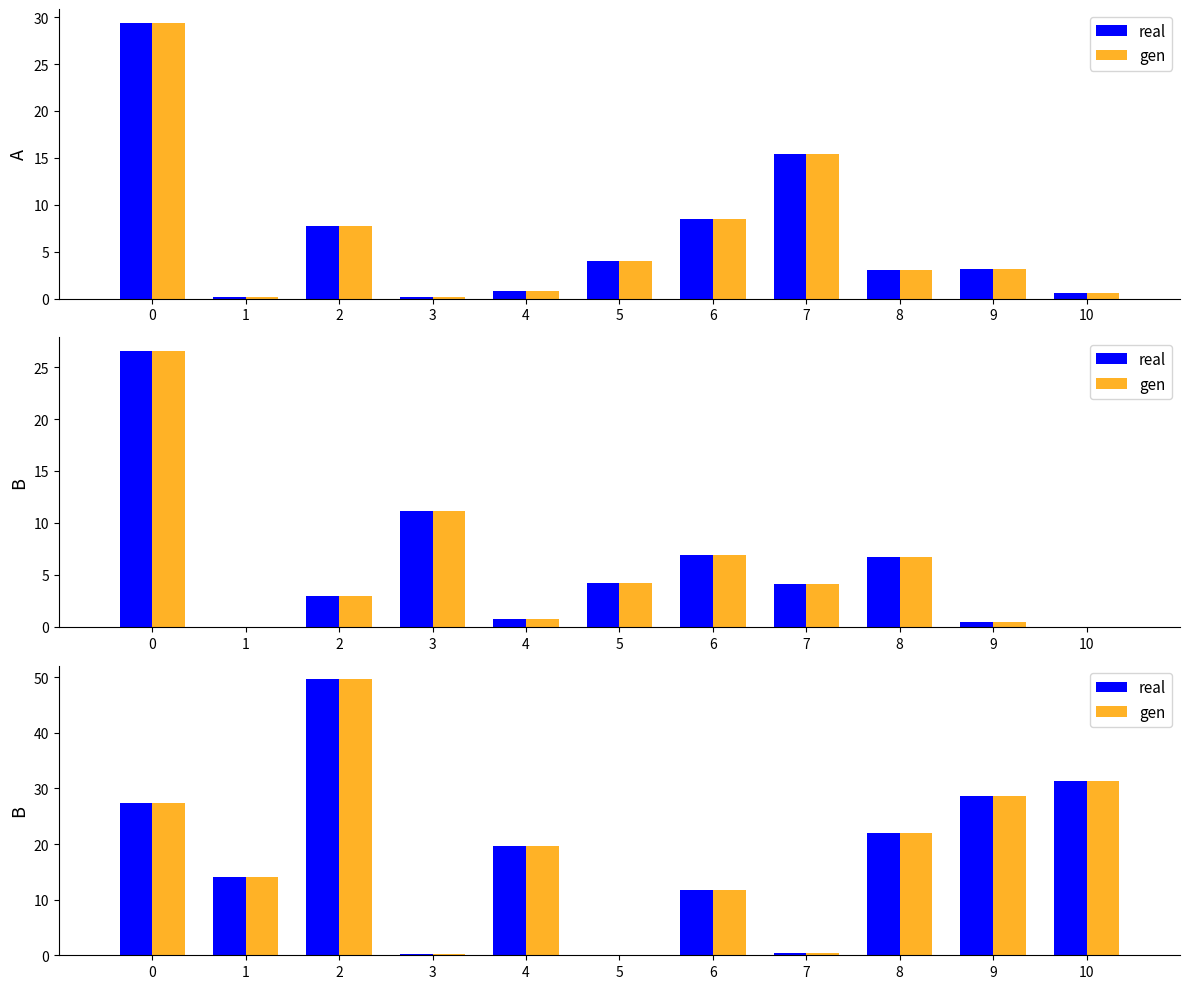

The value of real at 6 is 11.7. True or false?

True